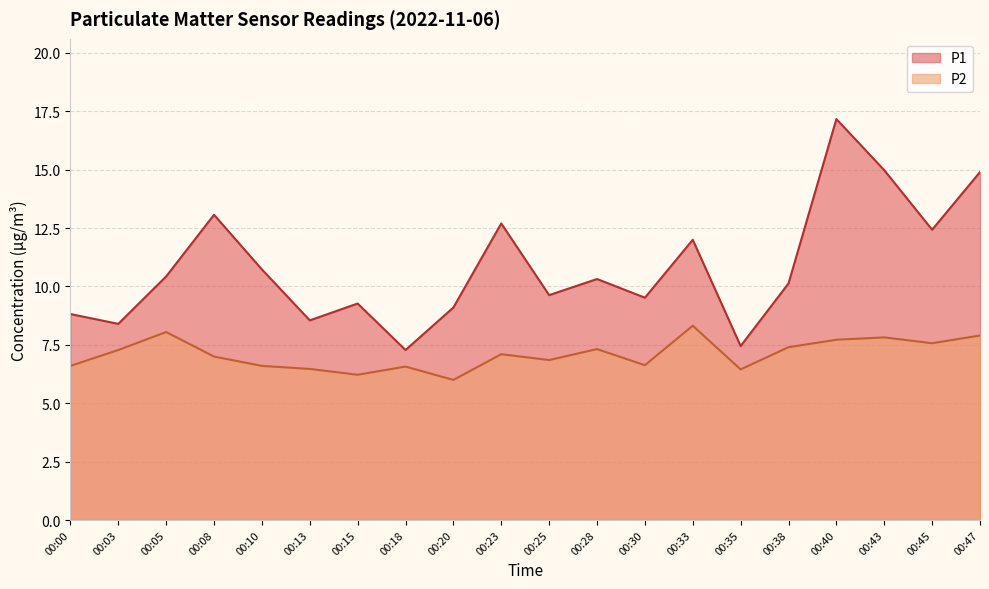

What is the sum of the P1 values at 00:25 and 00:03?

18.0